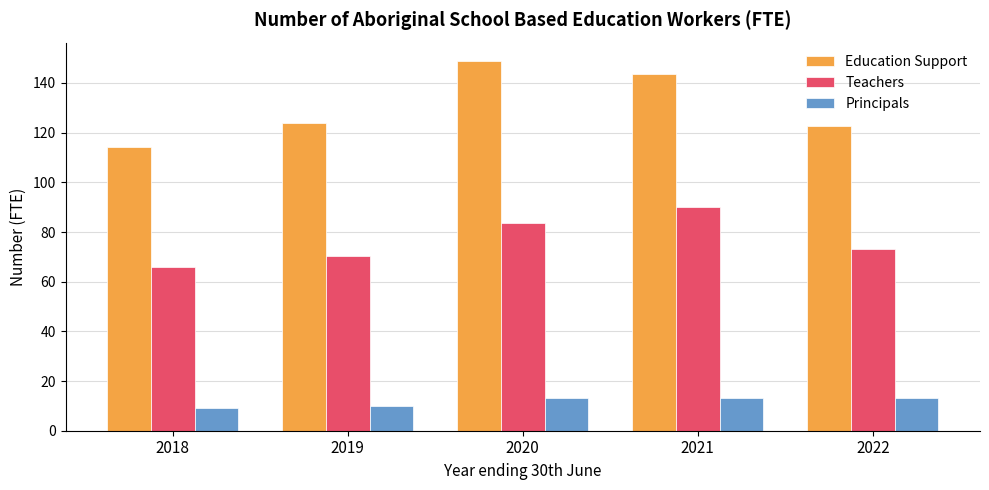

Is it true that Principals equals 10.0 at 2019?

True